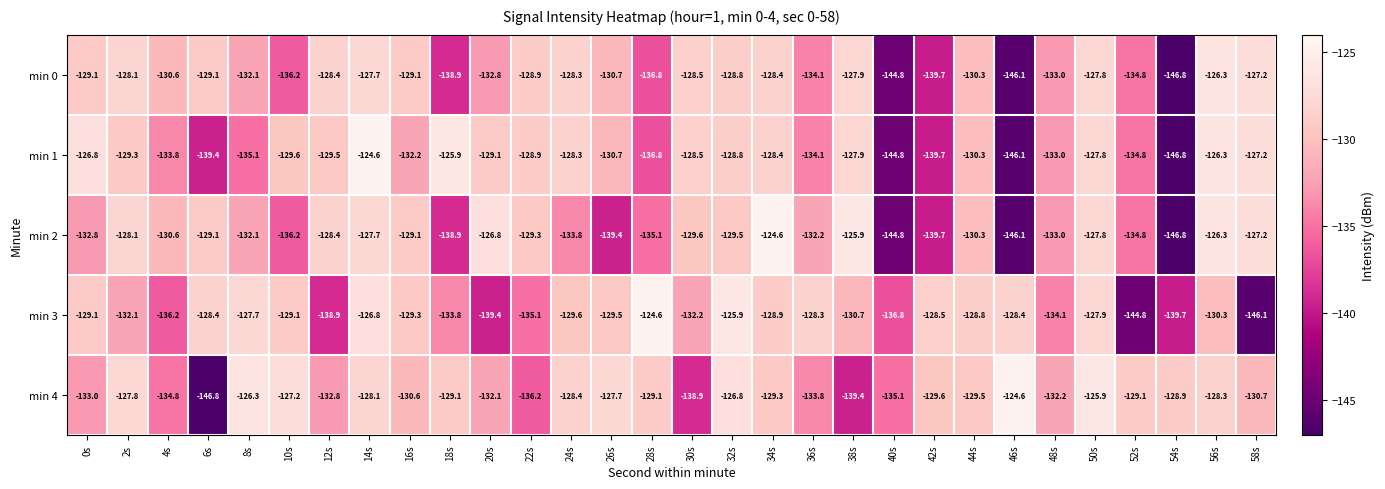

Count the number of categories in the chart.

30